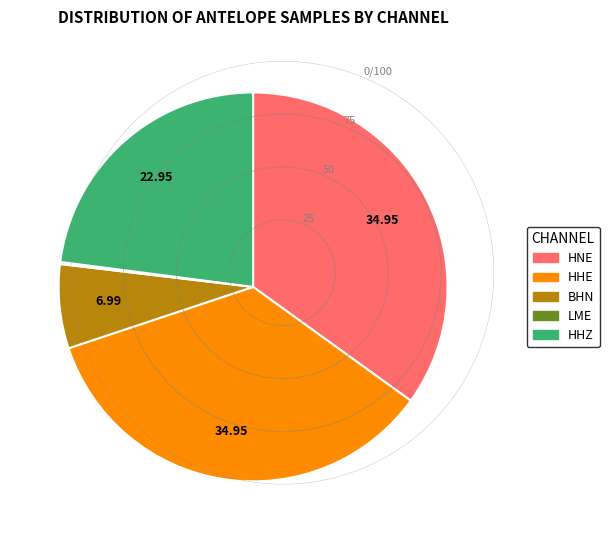

Combined, do BHN and HHE account for over 50%?

No